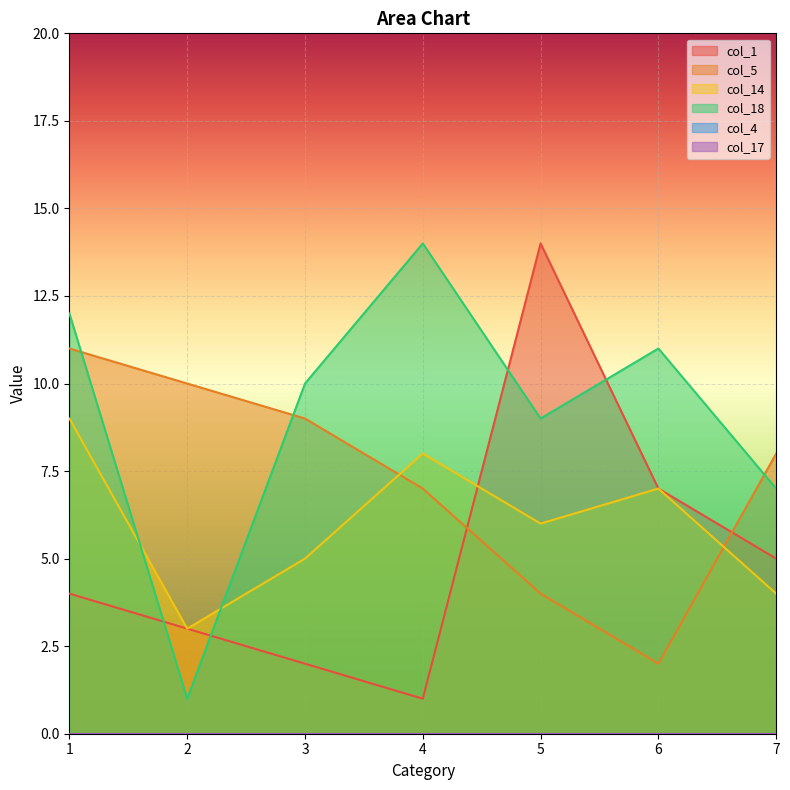

Reading left to right, extract all data points from this chart.

col_1: 1=4	2=3	3=2	4=1	5=14	6=7	7=5
col_5: 1=11	2=10	3=9	4=7	5=4	6=2	7=8
col_14: 1=9	2=3	3=5	4=8	5=6	6=7	7=4
col_18: 1=12	2=1	3=10	4=14	5=9	6=11	7=7